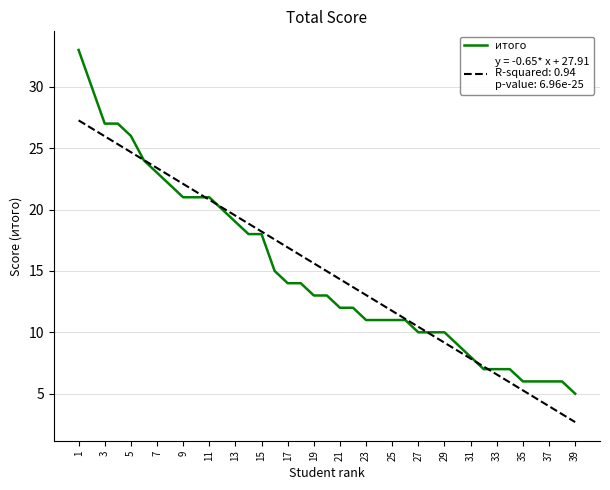

How many lines are shown in the chart?

2